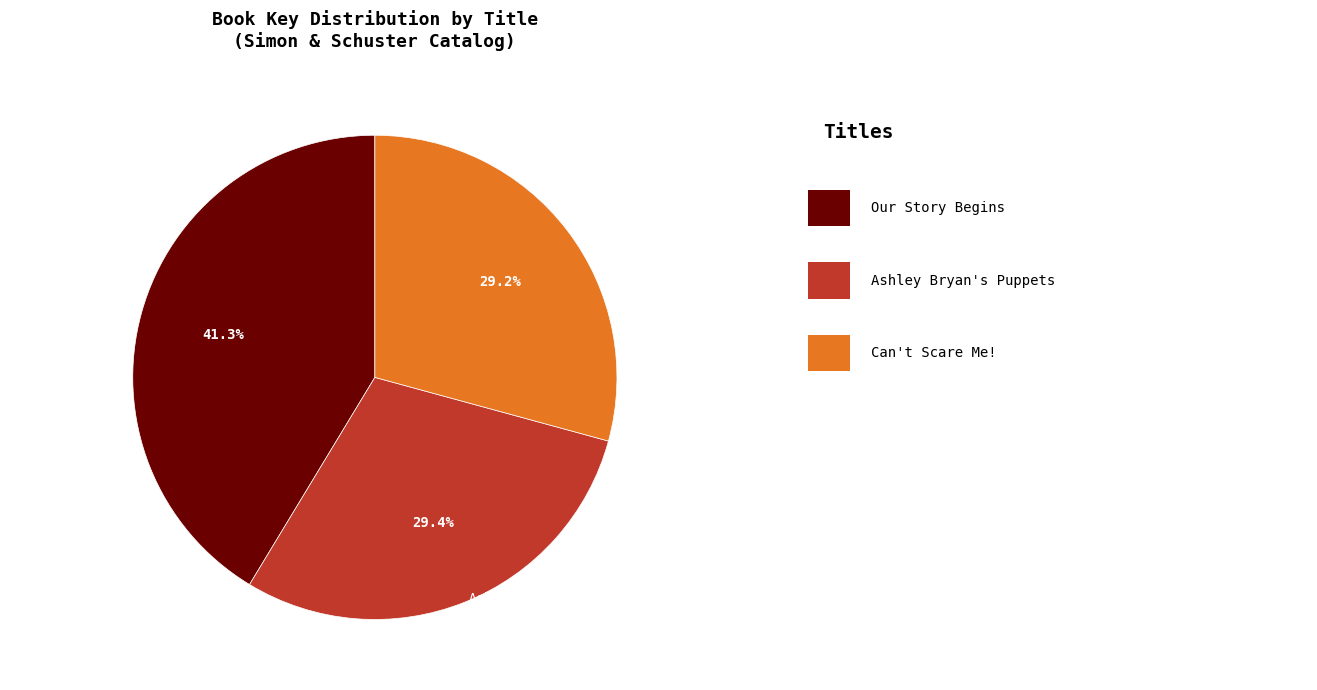

Is there a majority slice in this chart?

No